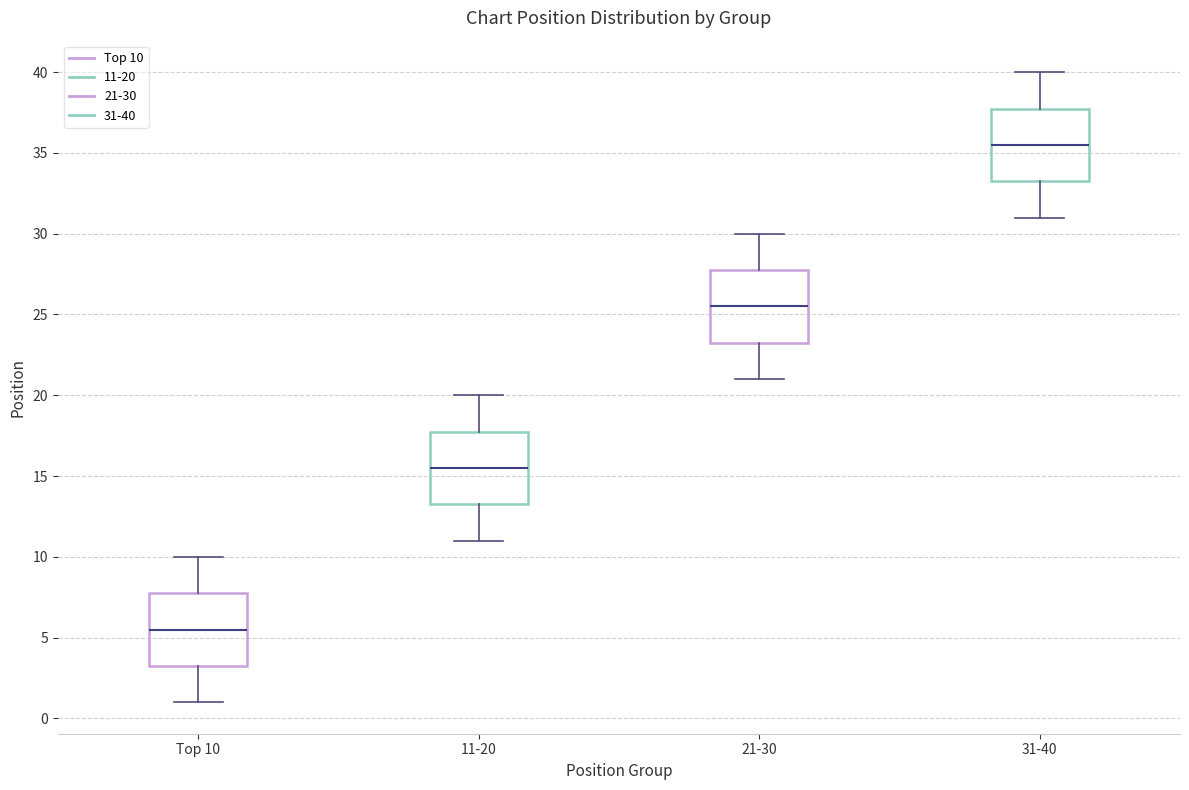

Reading left to right, read every box against the y-axis: the position of its median line, the range the box covers, and the ends of its whiskers. The values are not printed on the chart, so give them approximately, as read against the axis.

Top 10: median 5.5, box 3.5 to 8.0, whiskers 1.0 to 10.0
11-20: median 15.5, box 13.5 to 18.0, whiskers 11.0 to 20.0
21-30: median 25.5, box 23.5 to 28.0, whiskers 21.0 to 30.0
31-40: median 35.5, box 33.5 to 38.0, whiskers 31.0 to 40.0